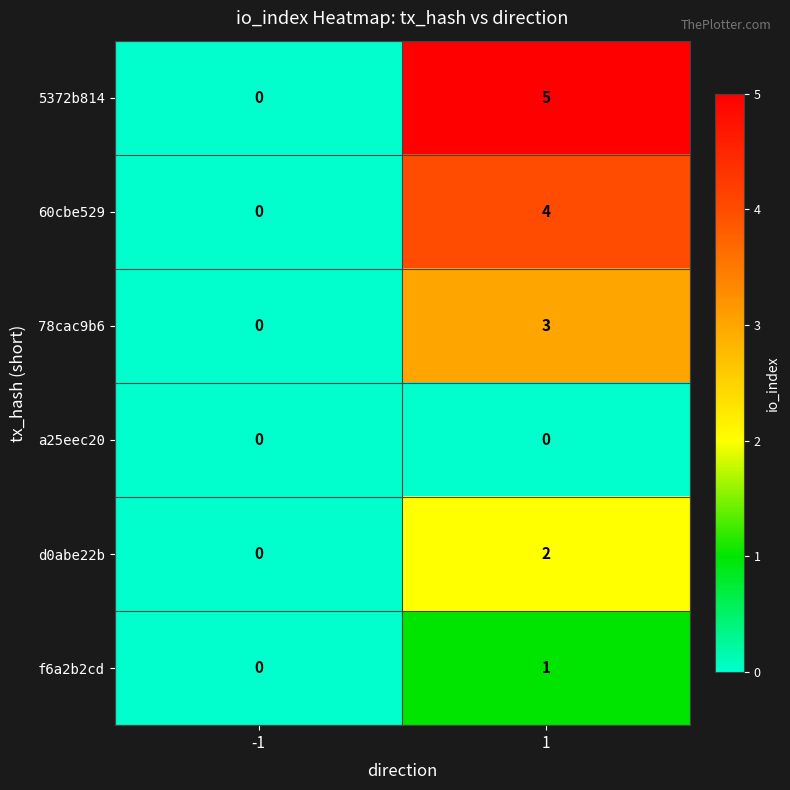

How many values in 5372b814 are above zero?

1